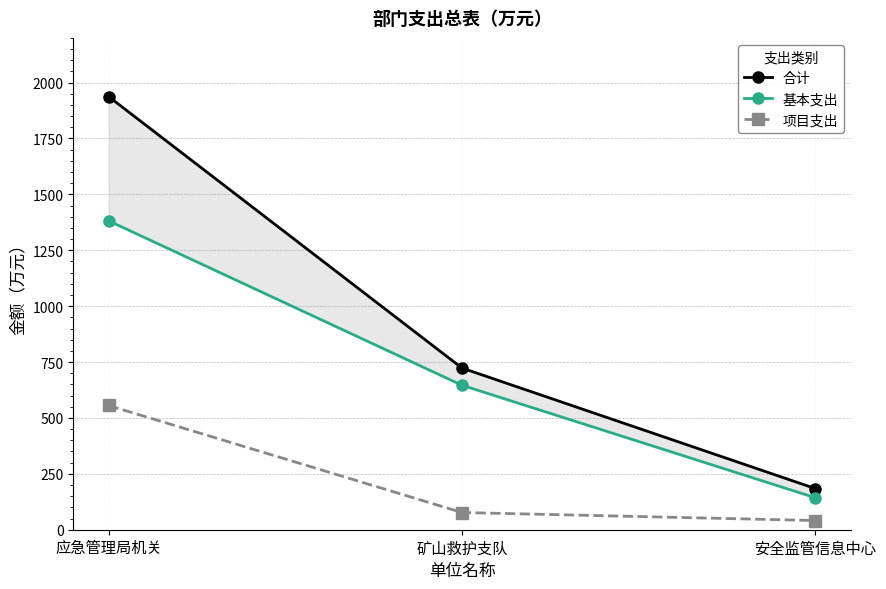

Reading left to right, what are all the values shown in this chart?

合计: 应急管理局机关=1937.4	矿山救护支队=723.2	安全监管信息中心=184.1
基本支出: 应急管理局机关=1381.7	矿山救护支队=646.2	安全监管信息中心=143.0
项目支出: 应急管理局机关=555.7	矿山救护支队=77.0	安全监管信息中心=41.1